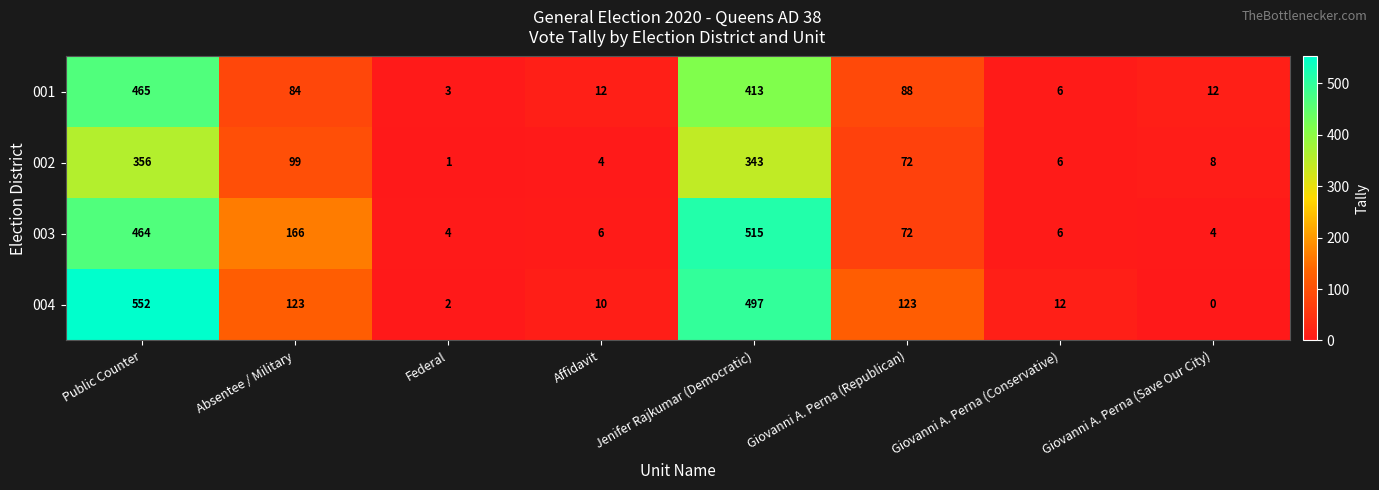

Rank the series at Giovanni A. Perna (Save Our City) from lowest to highest value.

004, 003, 002, 001